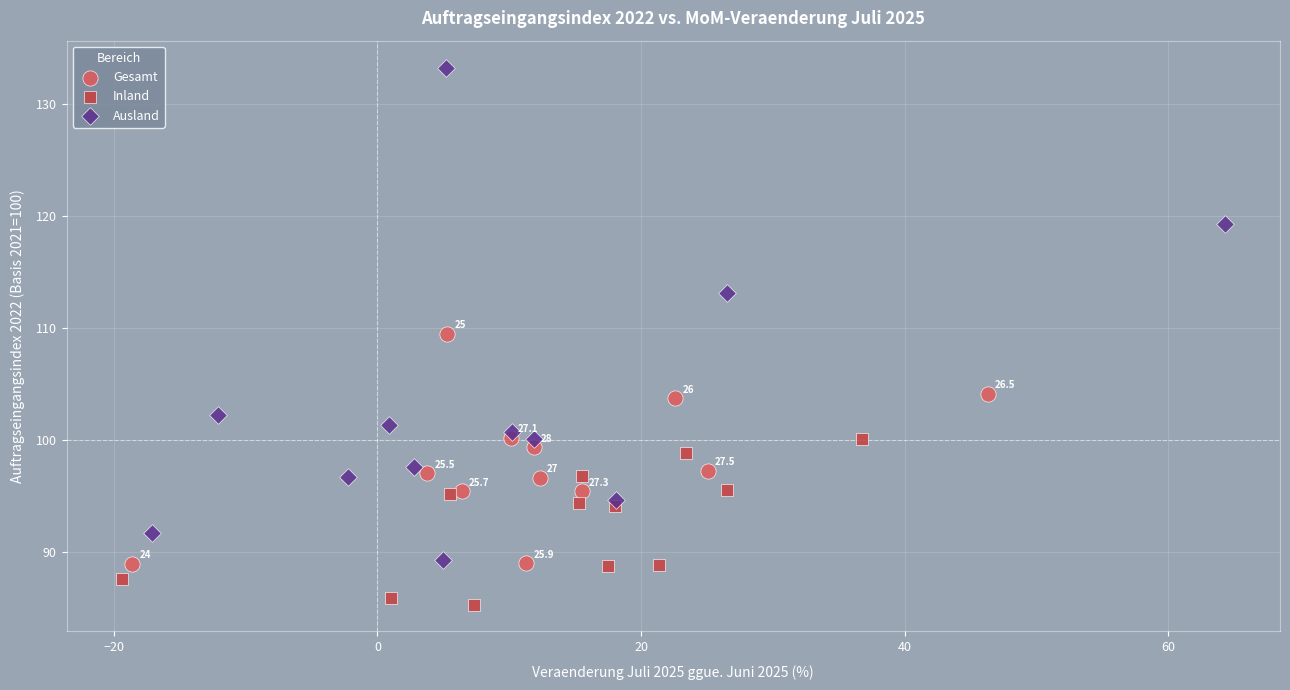

Which series reaches the maximum Y coordinate?

Ausland